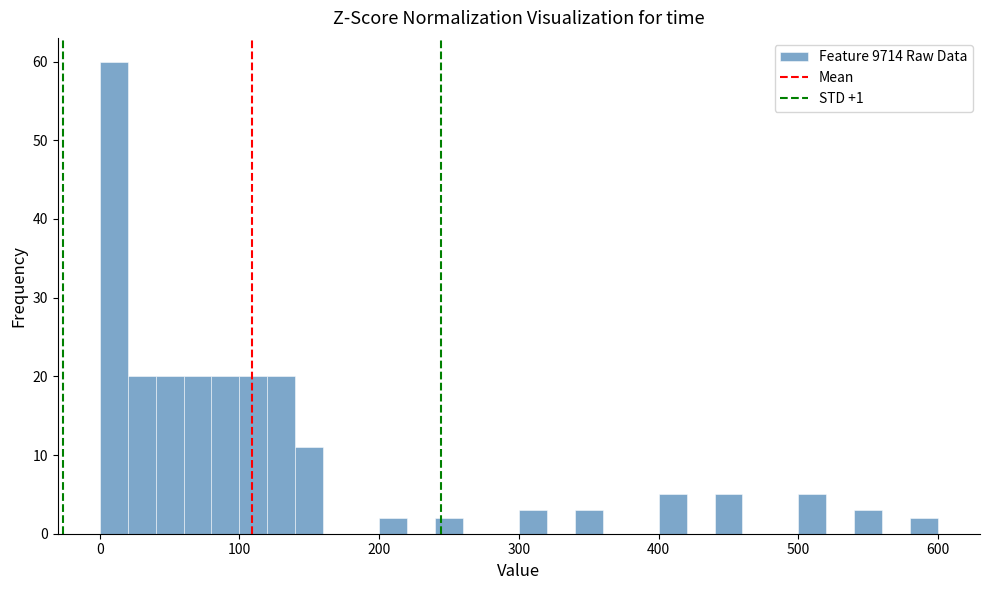

Read against the x-axis, roughly where is the centre of the tallest bar?

10